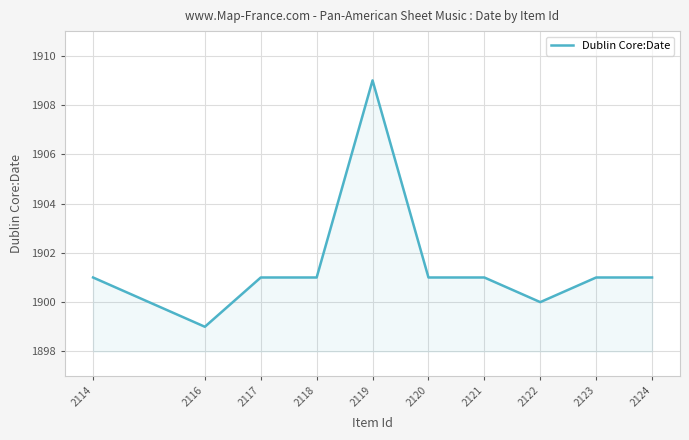

True or false: the data shows 710 at 2117.

False